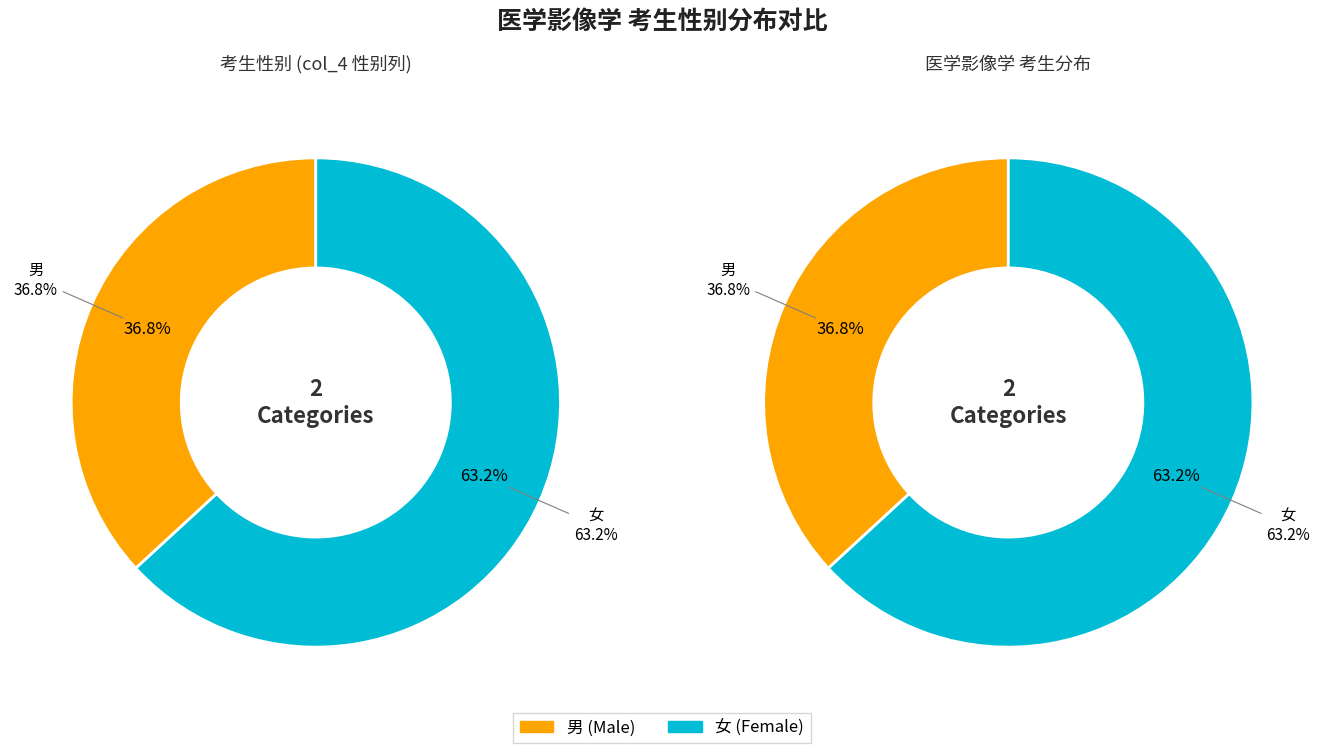

Is the sum of 男 and 女 greater than half?

Yes